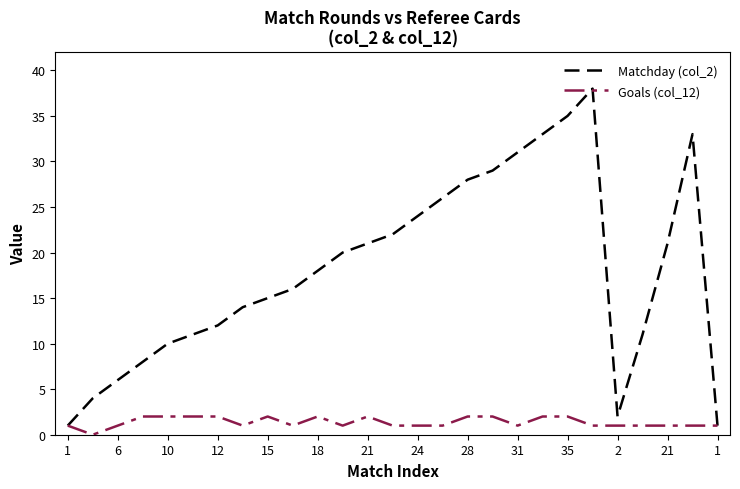

What is the greatest value displayed?

38